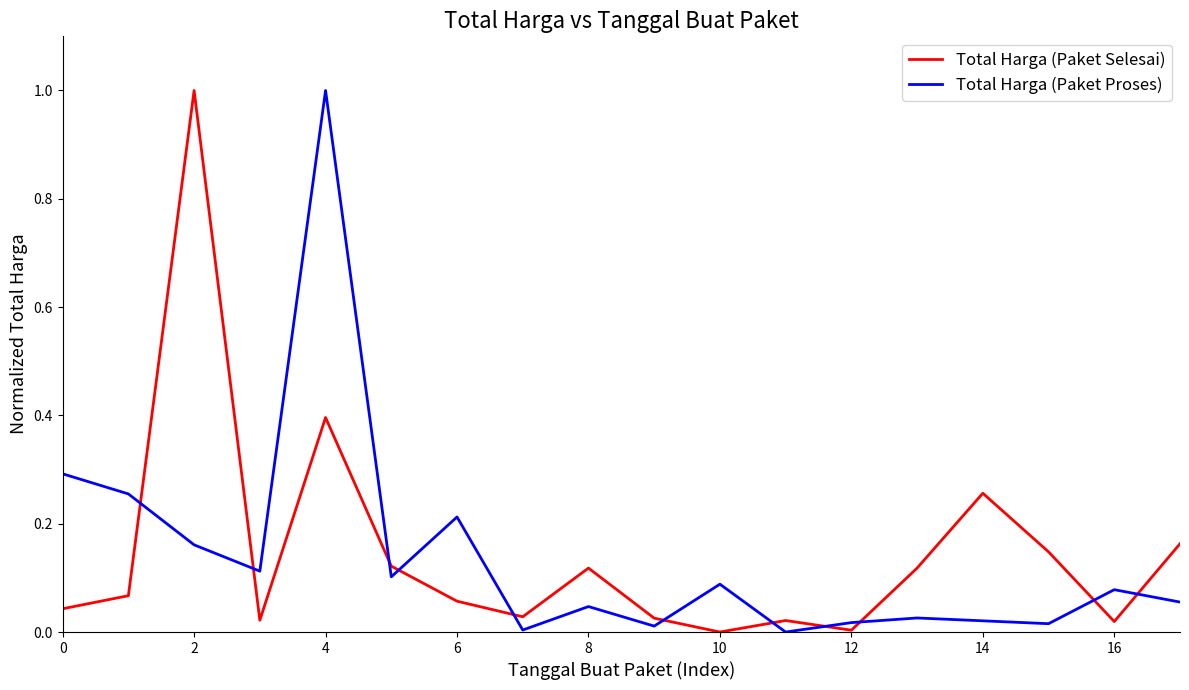

Is this an area chart (filled region under the line)?

No